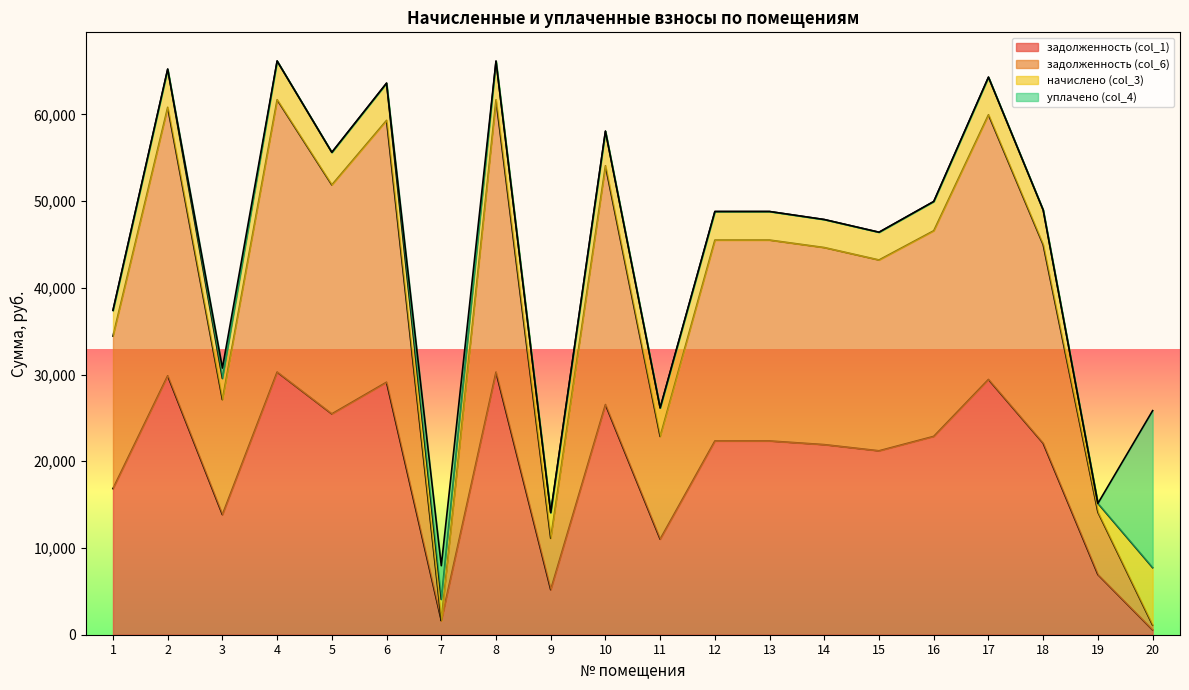

At which label does задолженность (col_6) reach its minimum?

20